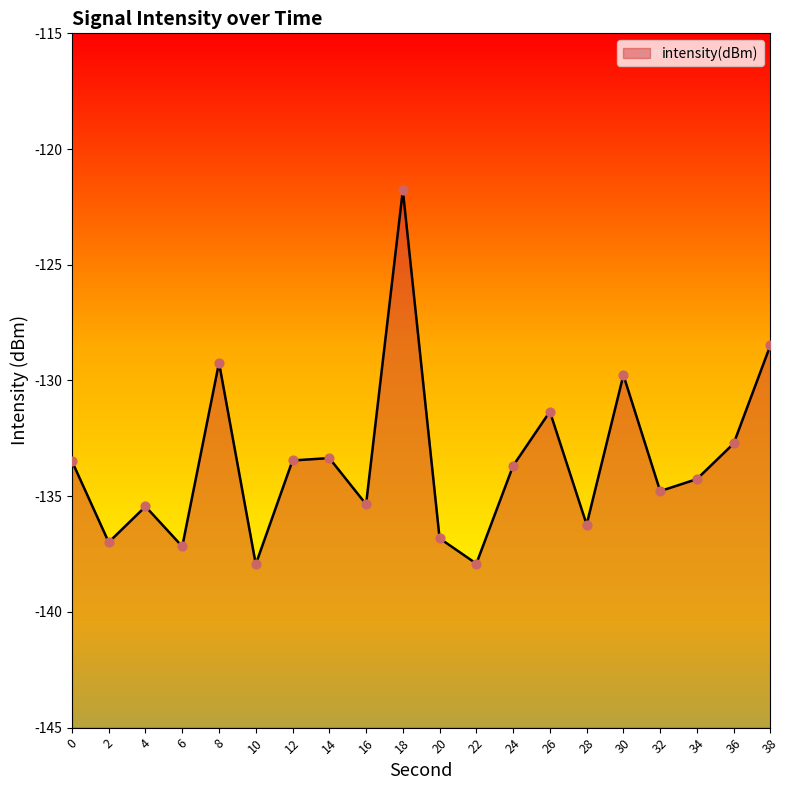

What is the change in value from 14 to 36?

+0.6